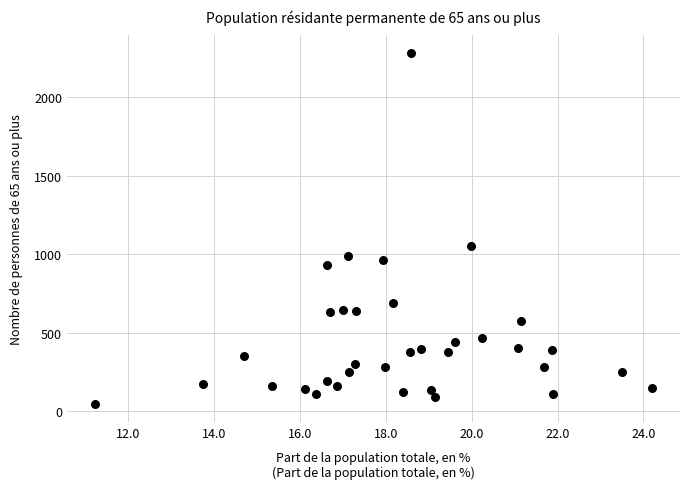

What is the range of Y values (max minus min)?

2241